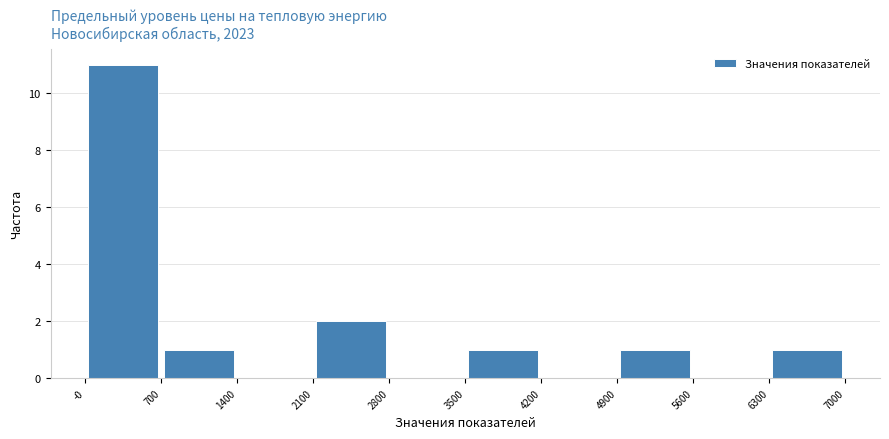

Over which range of the x-axis is the bar tallest?

-0 to 700